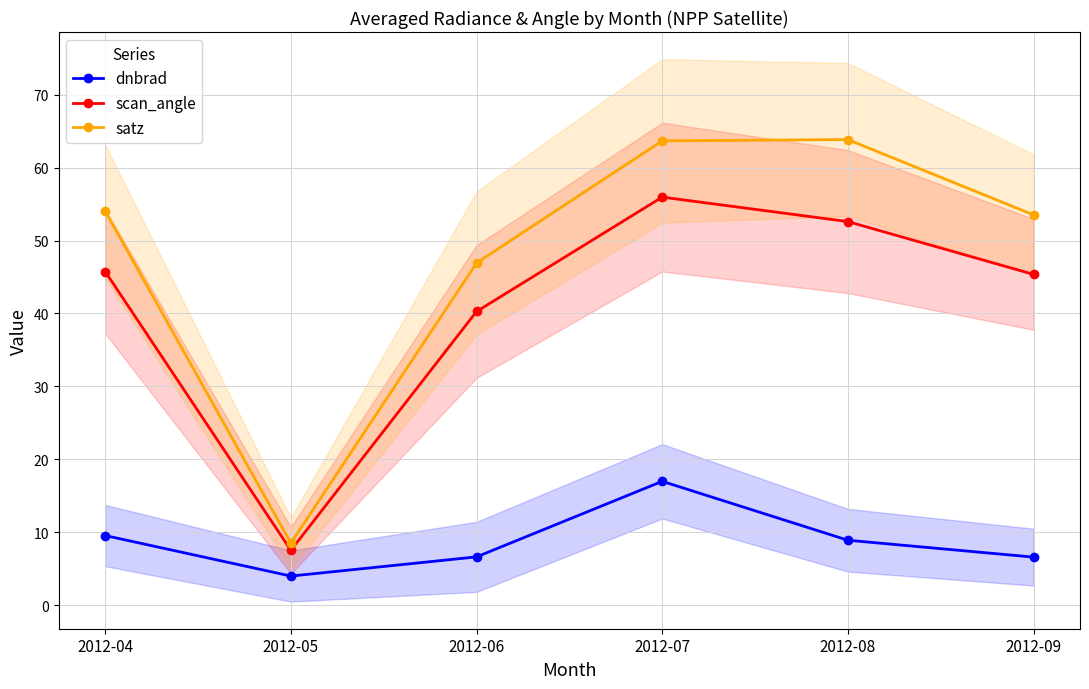

Is the value of scan_angle at 2012-05 greater than the value of dnbrad at 2012-05?

Yes